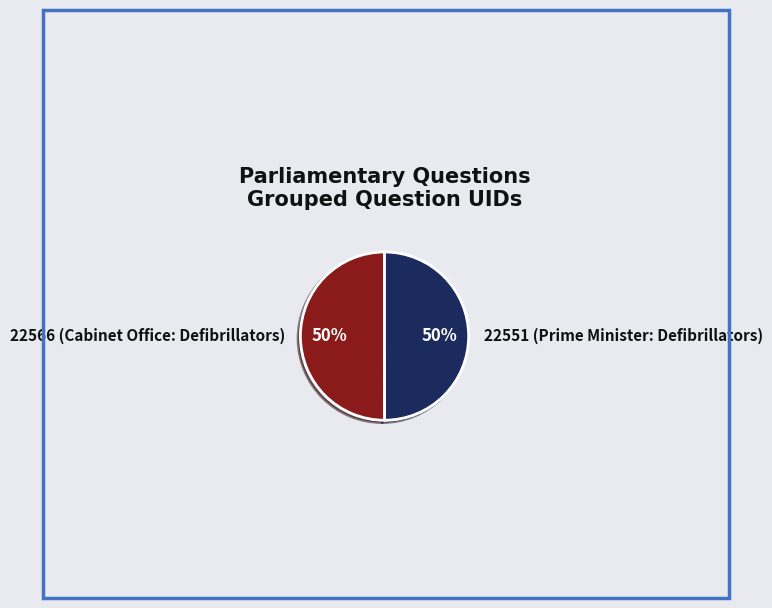

What is the ratio of the value at 22566 (Cabinet Office: Defibrillators) to the value at 22551 (Prime Minister: Defibrillators)?

1.0